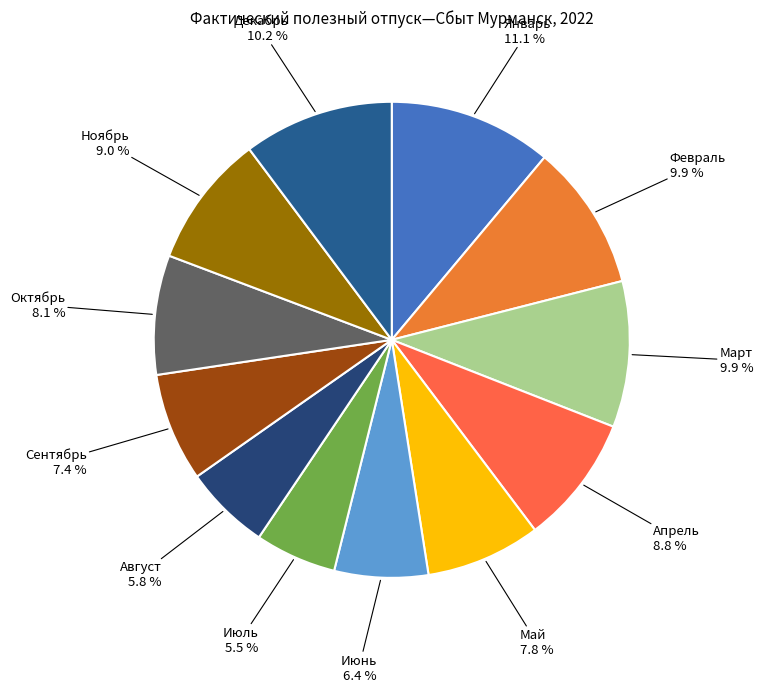

Count the number of slices in the pie.

12